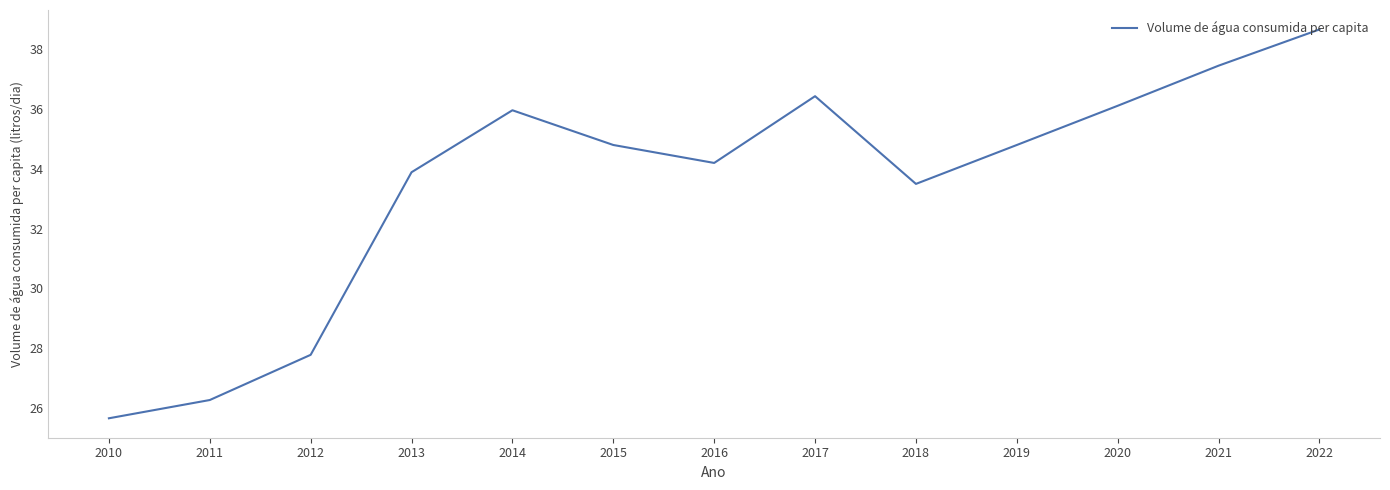

Between 2011 and 2012, which is larger?

2012